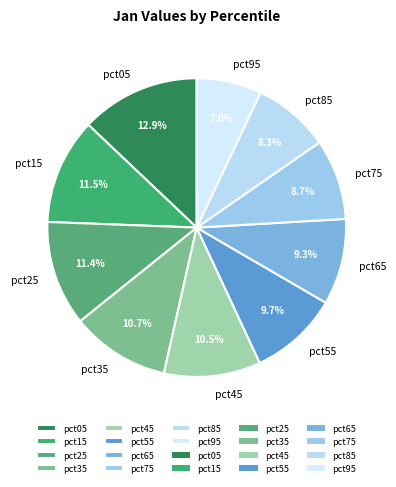

To the nearest percent, what percentage of the pie is pct75?

9%